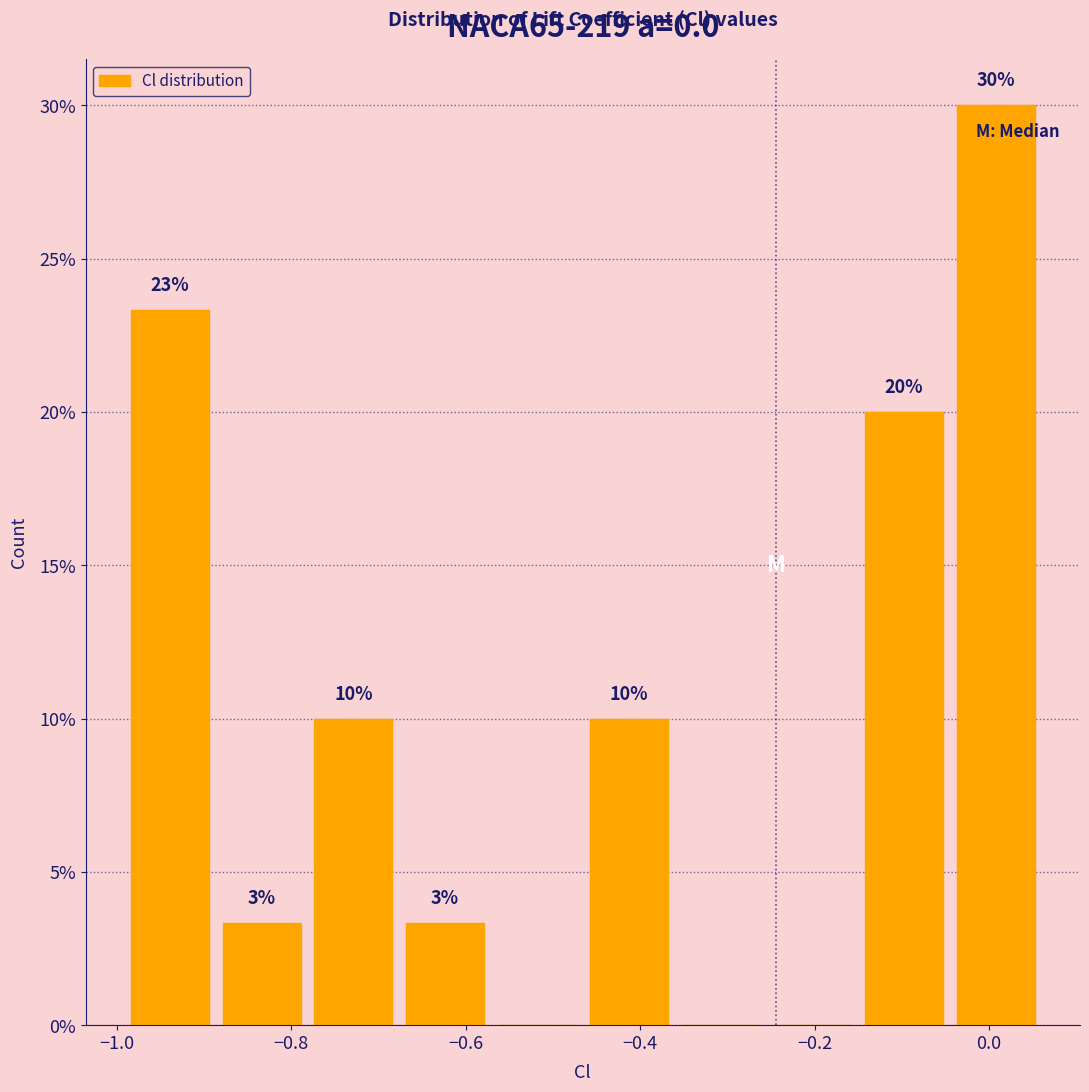

Over which range of the x-axis is the bar tallest?

-0.04 to 0.06